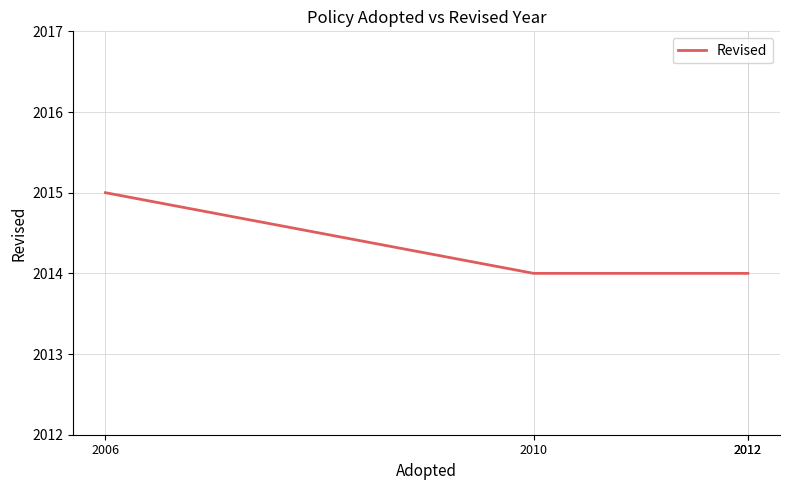

Which category has the lowest value across all series?

2010